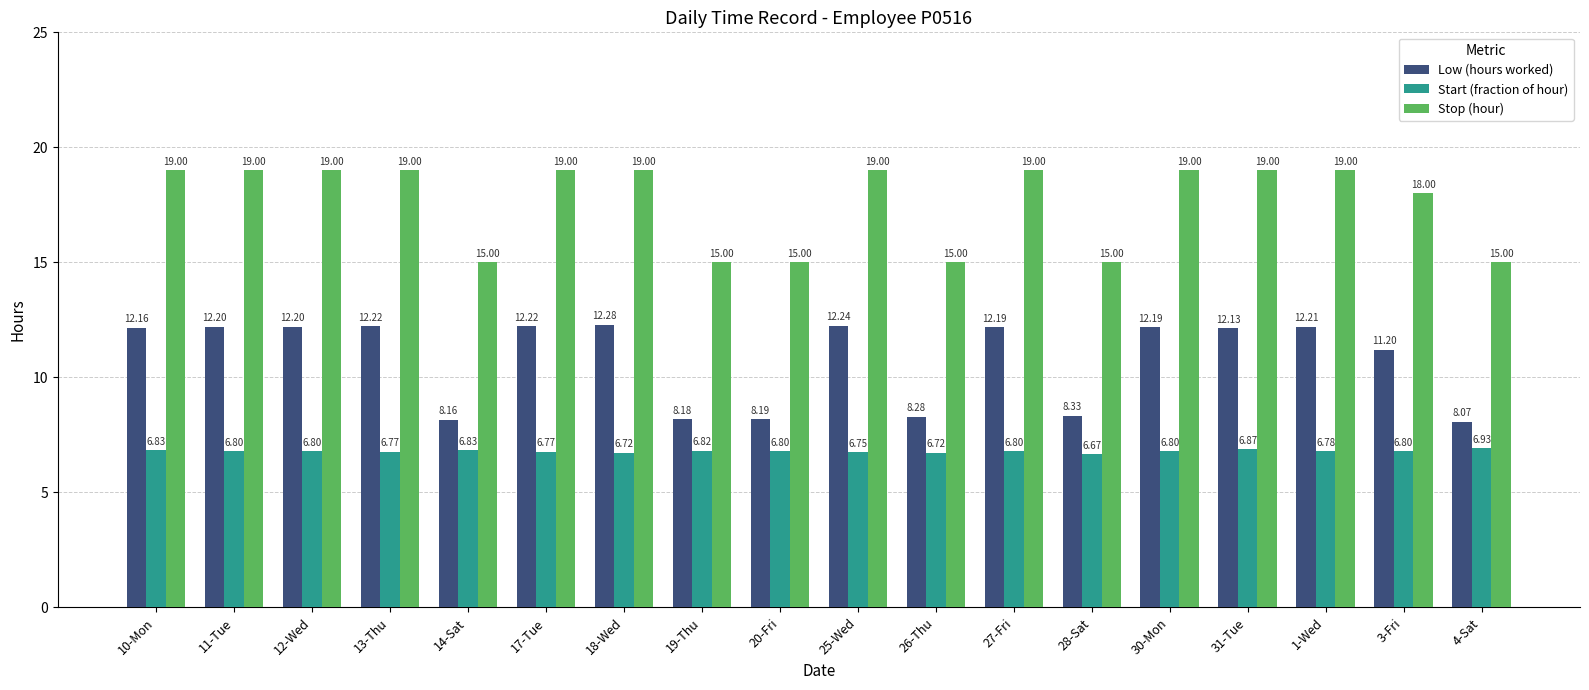

Reading left to right, list all the values displayed in this chart.

Low (hours worked): 10-Mon=12.2	11-Tue=12.2	12-Wed=12.2	13-Thu=12.2	14-Sat=8.2	17-Tue=12.2	18-Wed=12.3	19-Thu=8.2	20-Fri=8.2	25-Wed=12.2	26-Thu=8.3	27-Fri=12.2	28-Sat=8.3	30-Mon=12.2	31-Tue=12.1	1-Wed=12.2	3-Fri=11.2	4-Sat=8.1
Start (fraction of hour): 10-Mon=6.8	11-Tue=6.8	12-Wed=6.8	13-Thu=6.8	14-Sat=6.8	17-Tue=6.8	18-Wed=6.7	19-Thu=6.8	20-Fri=6.8	25-Wed=6.8	26-Thu=6.7	27-Fri=6.8	28-Sat=6.7	30-Mon=6.8	31-Tue=6.9	1-Wed=6.8	3-Fri=6.8	4-Sat=6.9
Stop (hour): 10-Mon=19.0	11-Tue=19.0	12-Wed=19.0	13-Thu=19.0	14-Sat=15.0	17-Tue=19.0	18-Wed=19.0	19-Thu=15.0	20-Fri=15.0	25-Wed=19.0	26-Thu=15.0	27-Fri=19.0	28-Sat=15.0	30-Mon=19.0	31-Tue=19.0	1-Wed=19.0	3-Fri=18.0	4-Sat=15.0